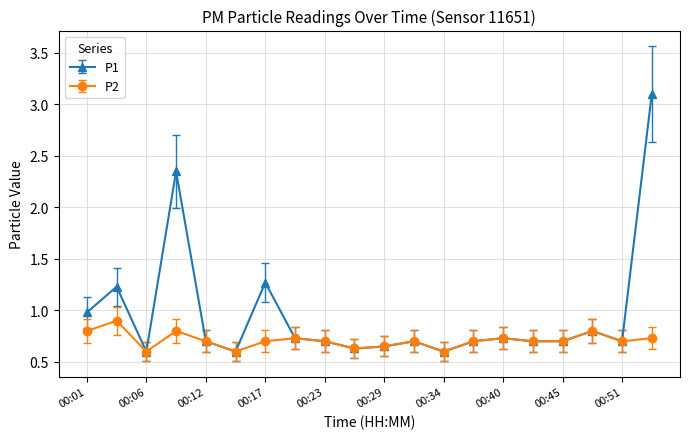

What is the average value of the P1 series?

1.0